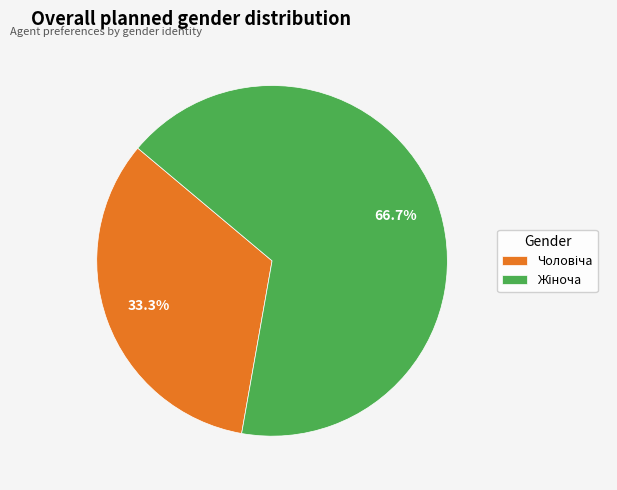

To the nearest percent, what is the average slice percentage?

50%